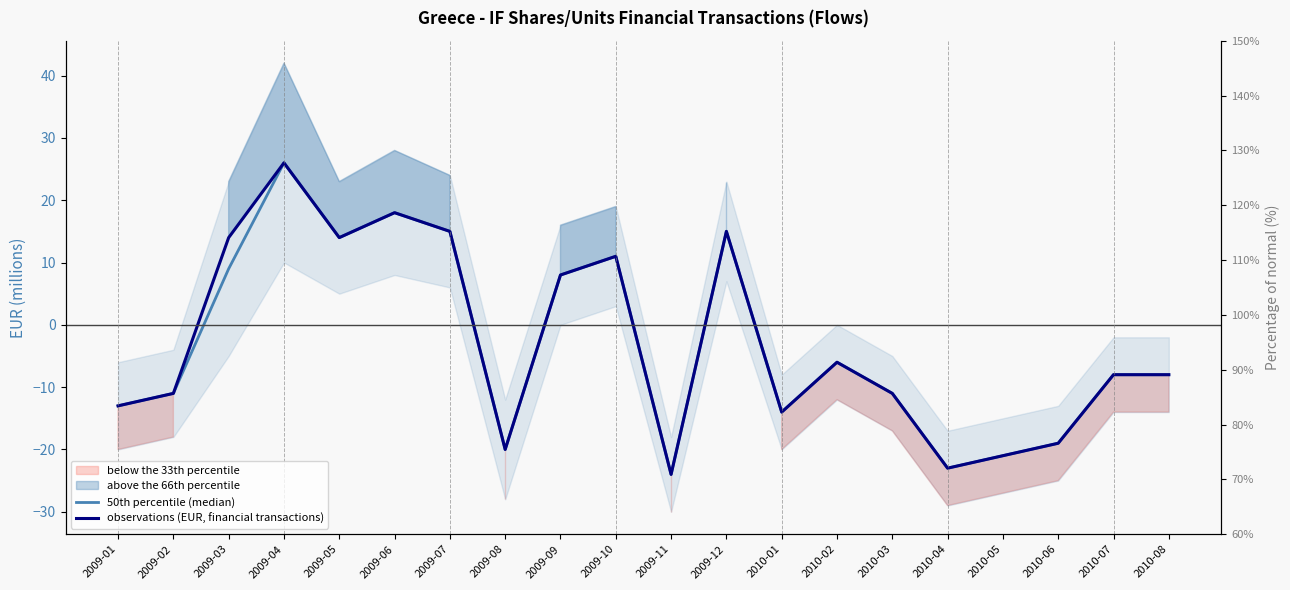

Which series has the widest spread of values?

50th percentile (median)